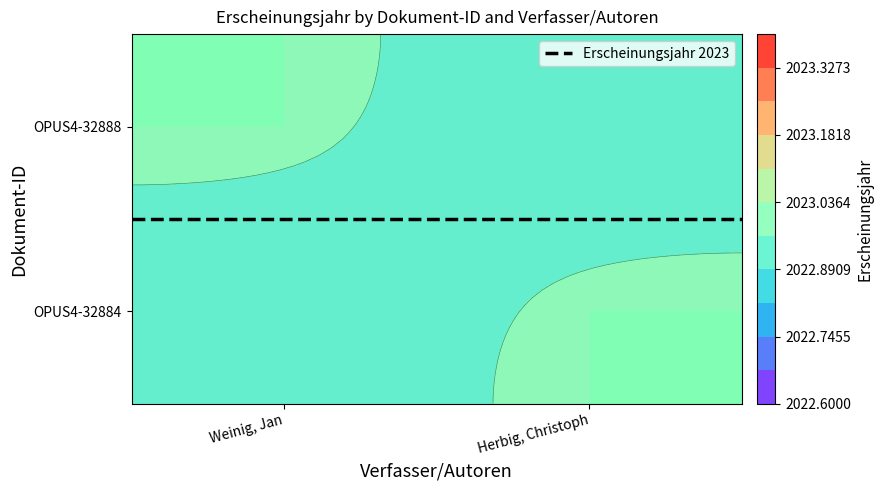

The value of Erscheinungsjahr 2023 at Herbig, Christoph is 0.8. True or false?

False